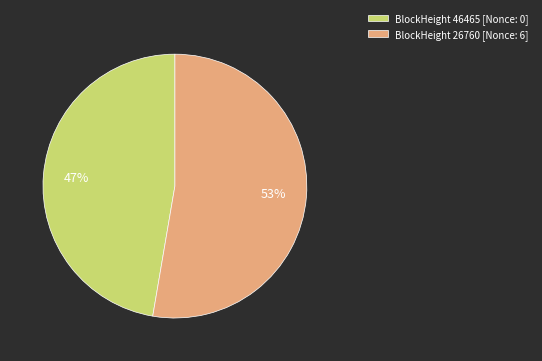

Is it true that BlockHeight 26760 [Nonce: 6] is 59% of the pie?

False